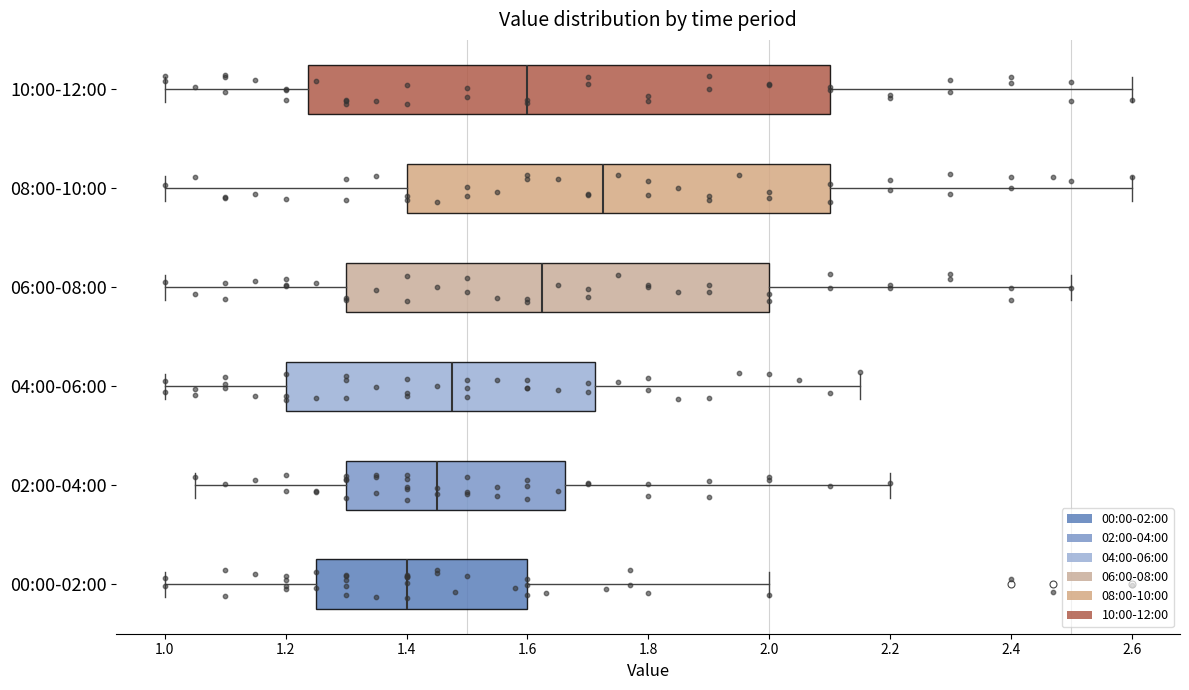

Comparing the boxes themselves (not the whiskers), which one is the widest?

10:00-12:00